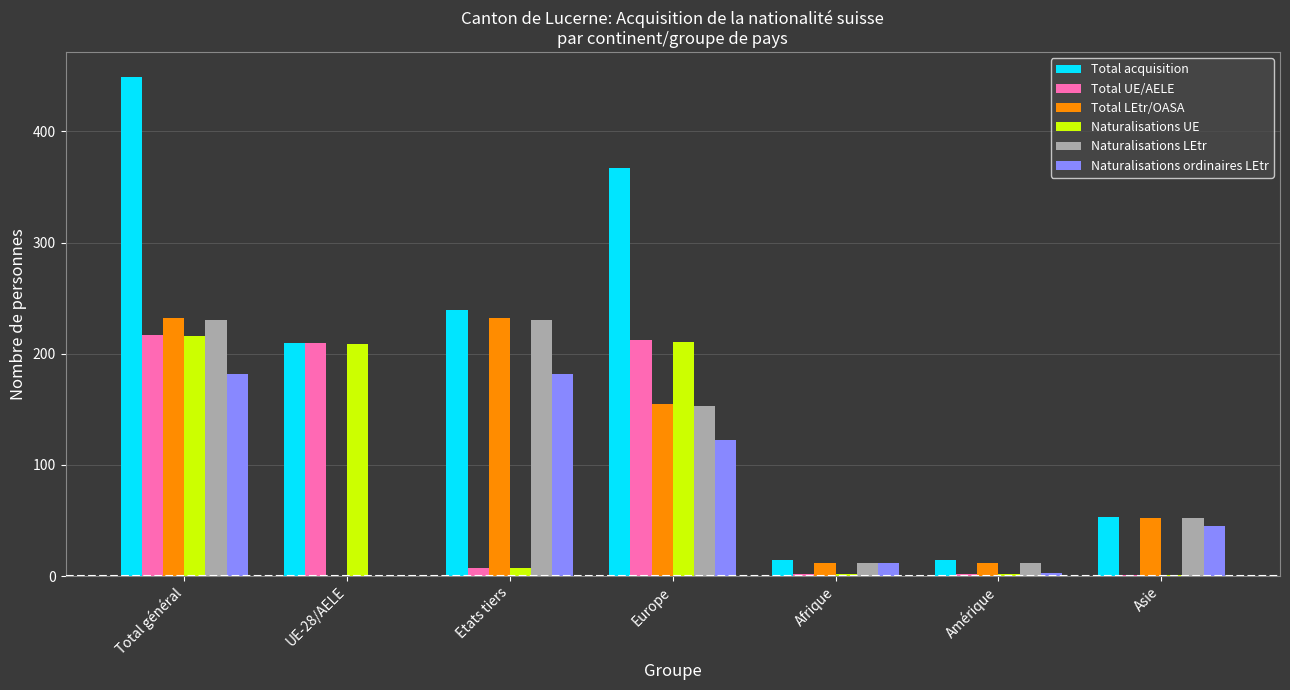

Is it true that Total LEtr/OASA equals 81 at Asie?

False